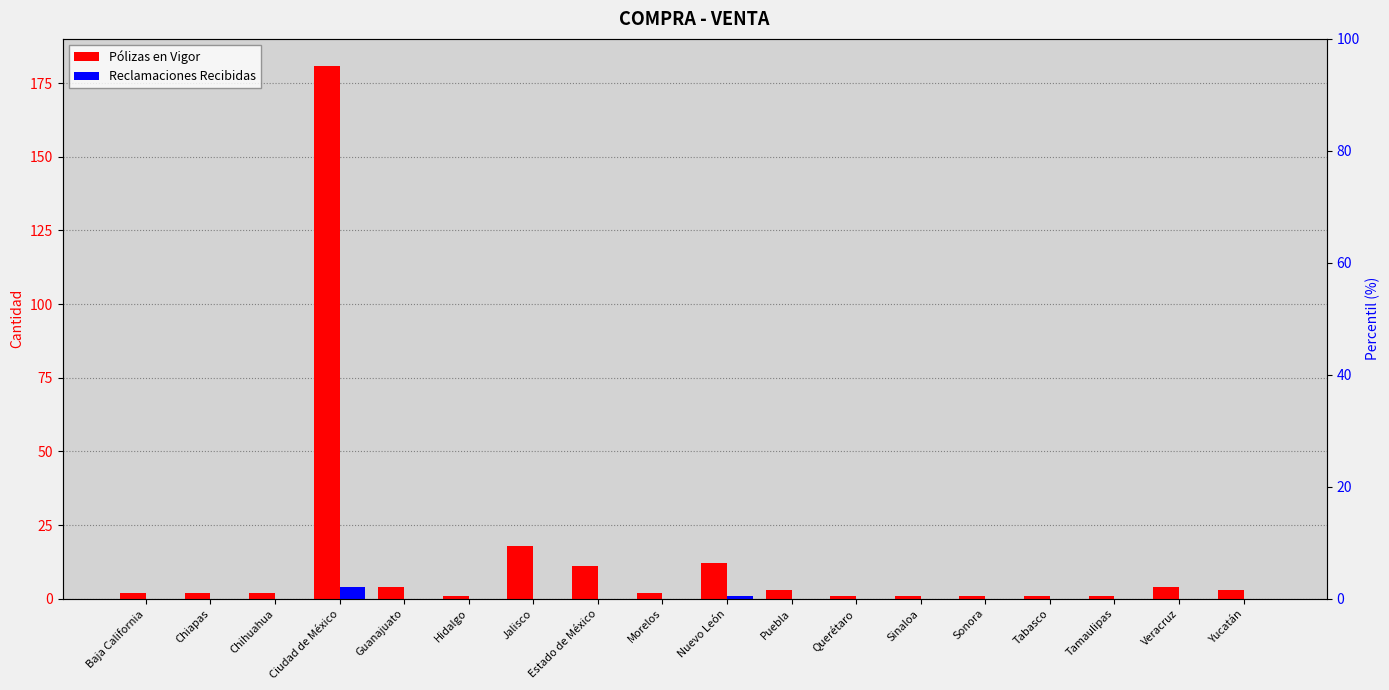

What is the difference between the maximum and minimum values in the Pólizas en Vigor series?

180